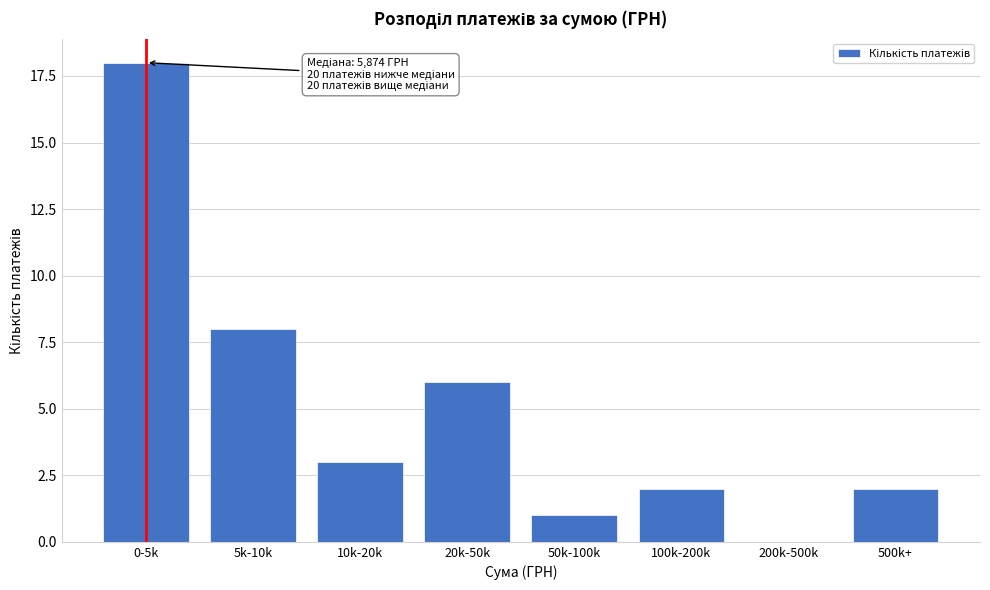

Reading left to right, what are all the values shown in this chart?

0-5k=18	5k-10k=8	10k-20k=3	20k-50k=6	50k-100k=1	100k-200k=2	200k-500k=0	500k+=2